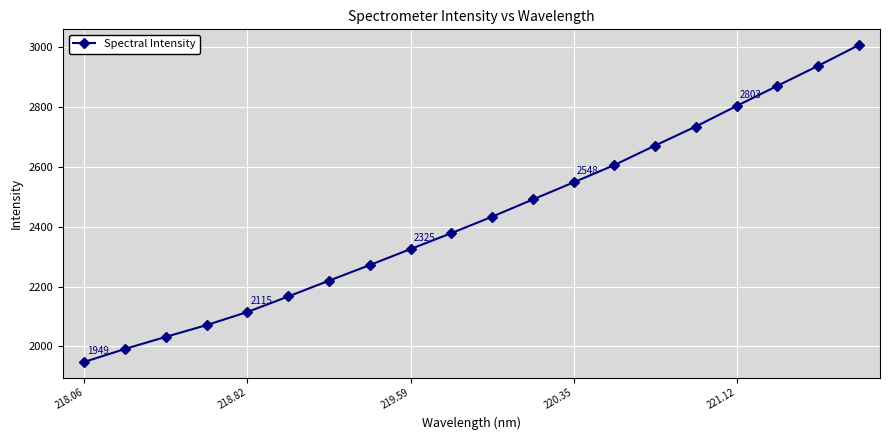

Reading left to right, extract all data points from this chart.

1948.6	1992.0	2032.3	2071.5	2115.2	2167.0	2219.7	2271.8	2325.3	2378.3	2433.1	2490.7	2547.7	2605.6	2670.7	2734.3	2802.7	2869.8	2936.6	3005.8